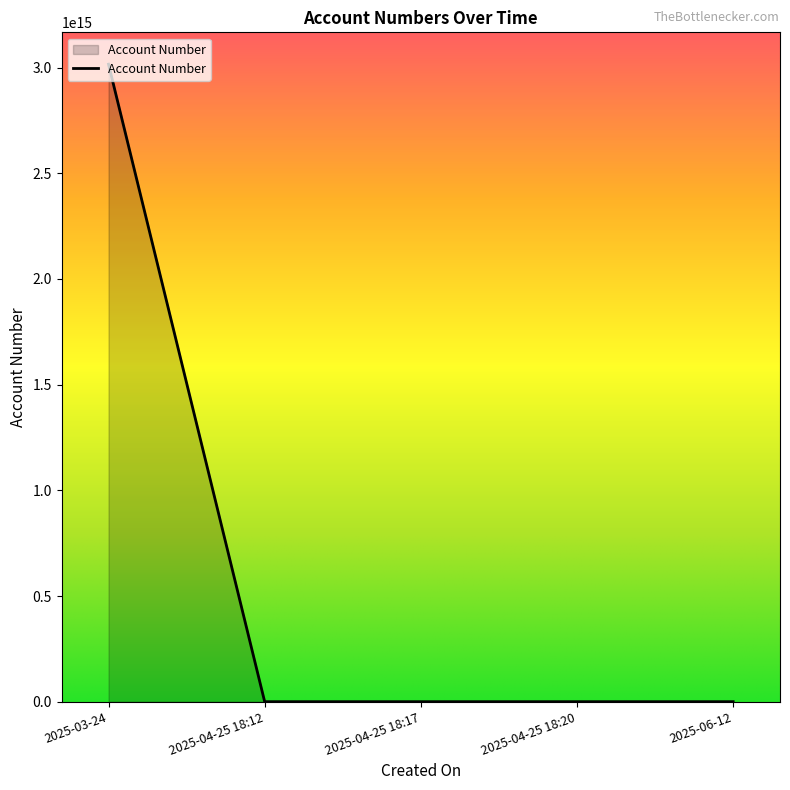

Where is the data nearest to the value 1508015164497982?

2025-06-12